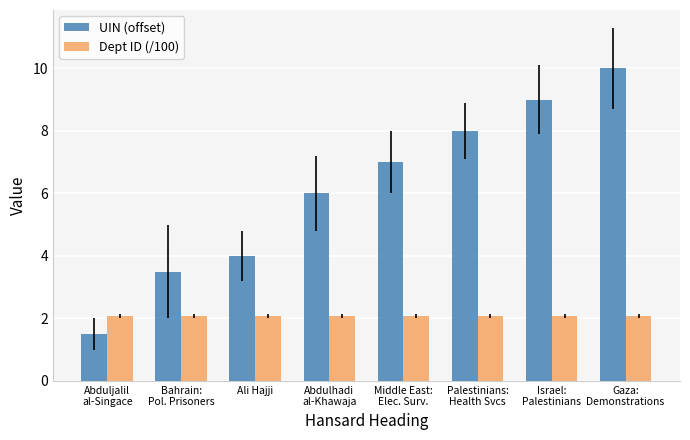

Is the value of Dept ID (/100) at Abduljalil
al-Singace greater than the value of UIN (offset) at Israel:
Palestinians?

No